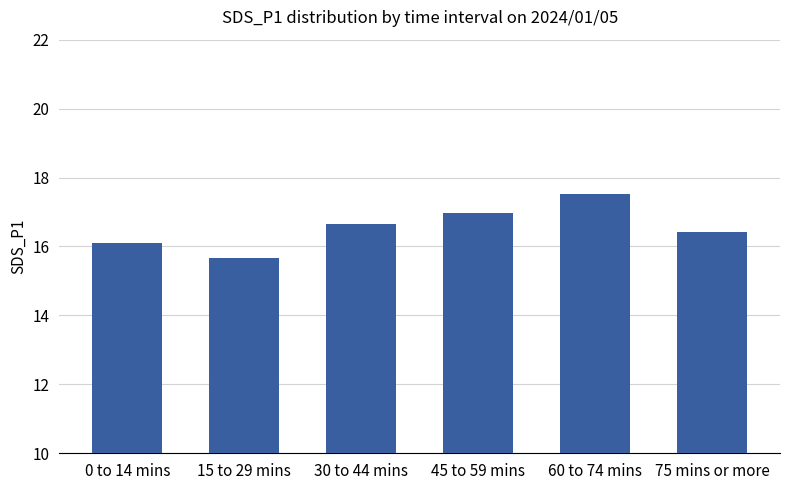

The value at 75 mins or more is 26.6. True or false?

False